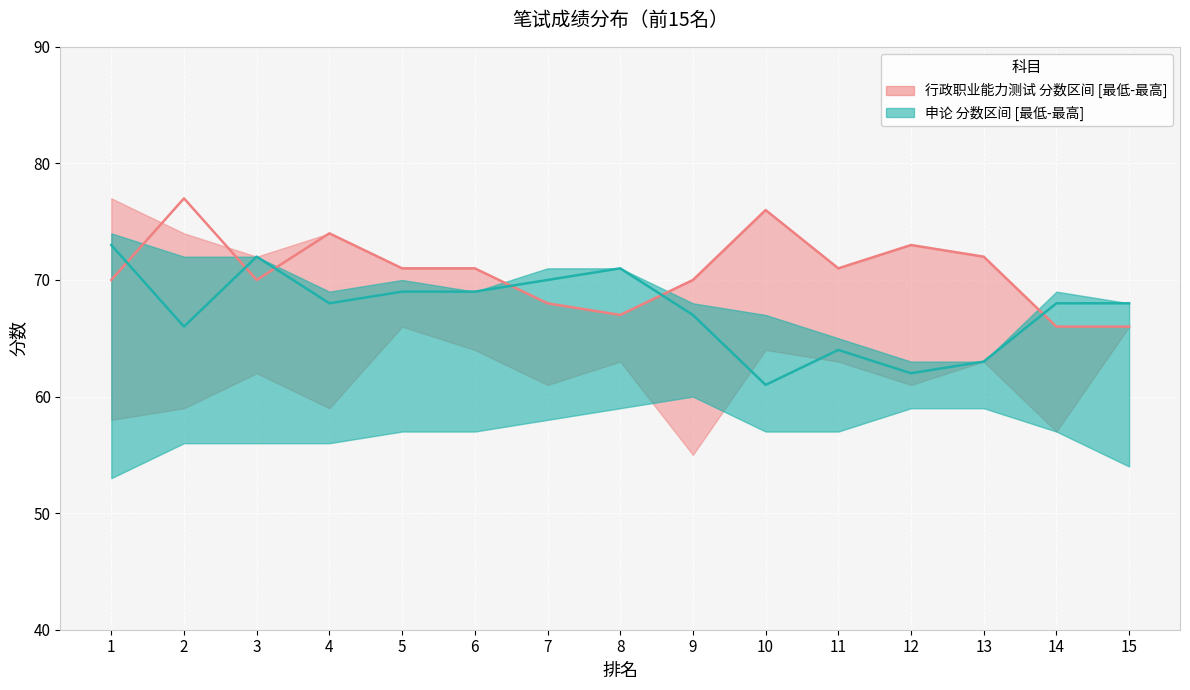

What is the maximum value for 行政职业能力测试_lower?

66